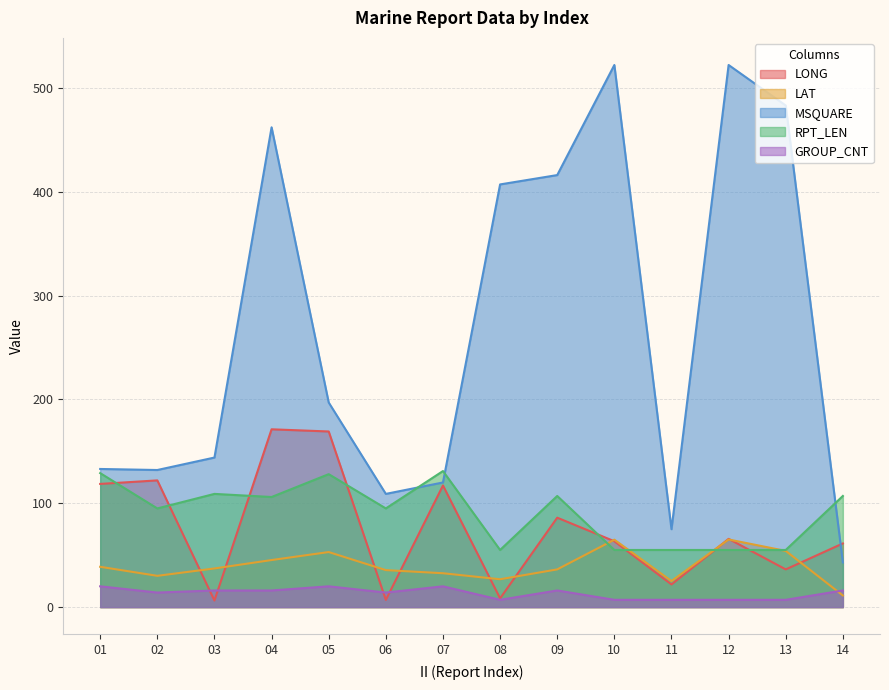

In LONG, how many points are higher than both neighbors (excluding endpoints)?

5